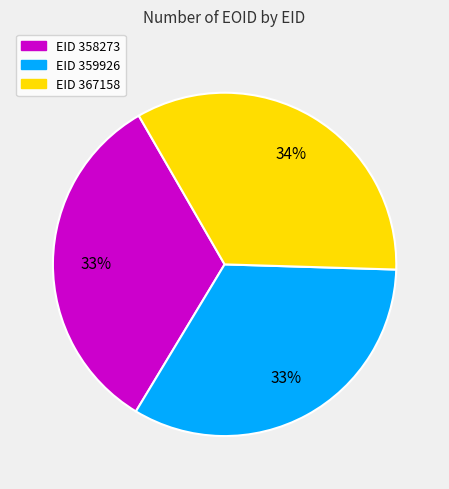

To the nearest percent, what is the difference between the largest and smallest slice percentages?

1%